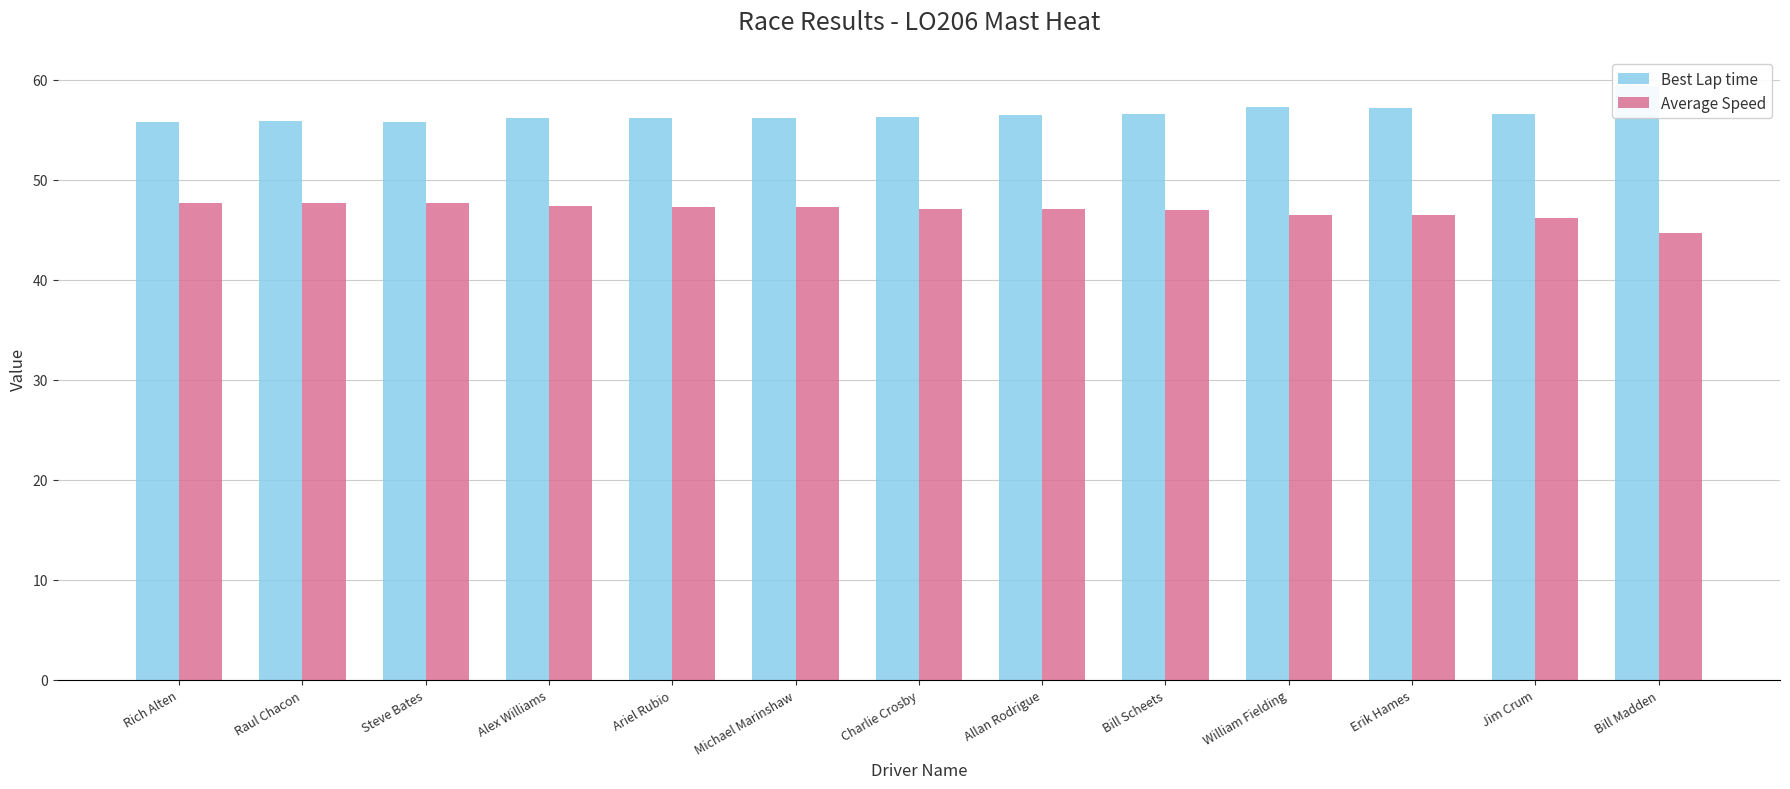

What is the difference between the highest and lowest values at Steve Bates?

8.1